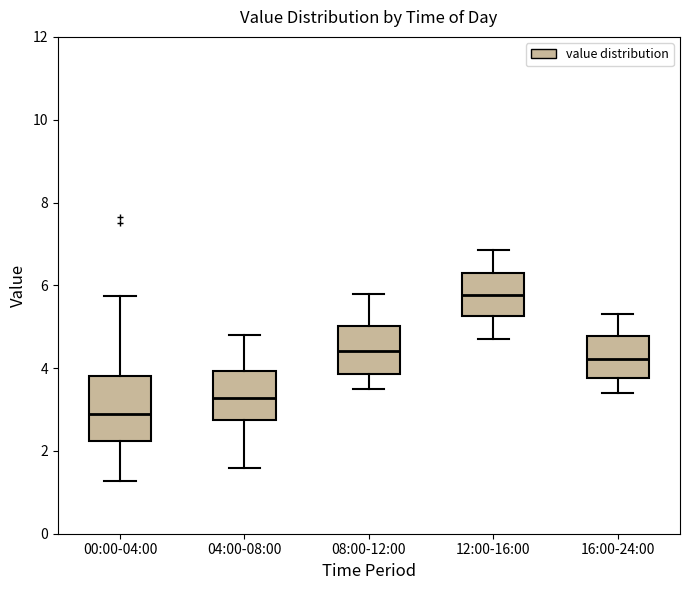

Which box has the lowest median line?

00:00-04:00